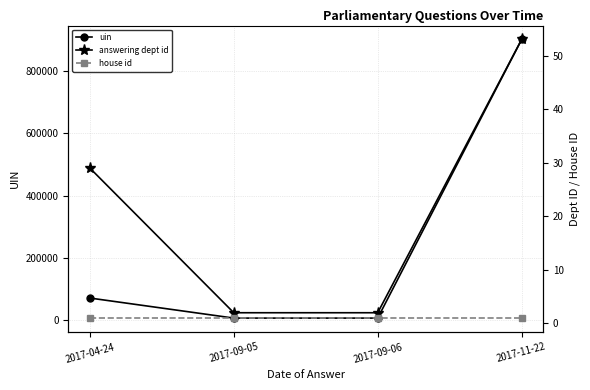

What is the value of the uin point at the 2nd from the left?

6024